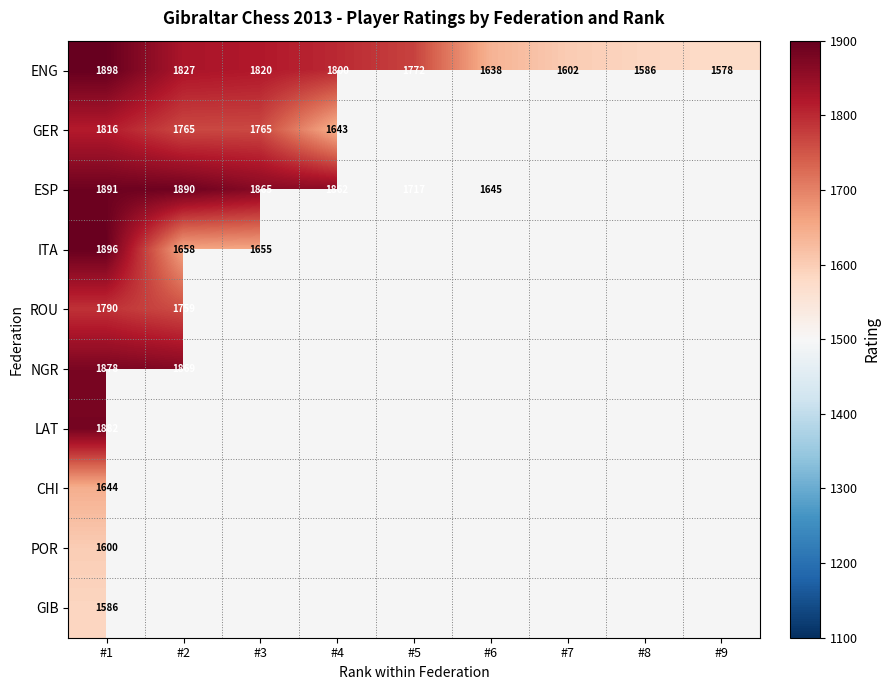

At which category is the sum across all series the highest?

#1